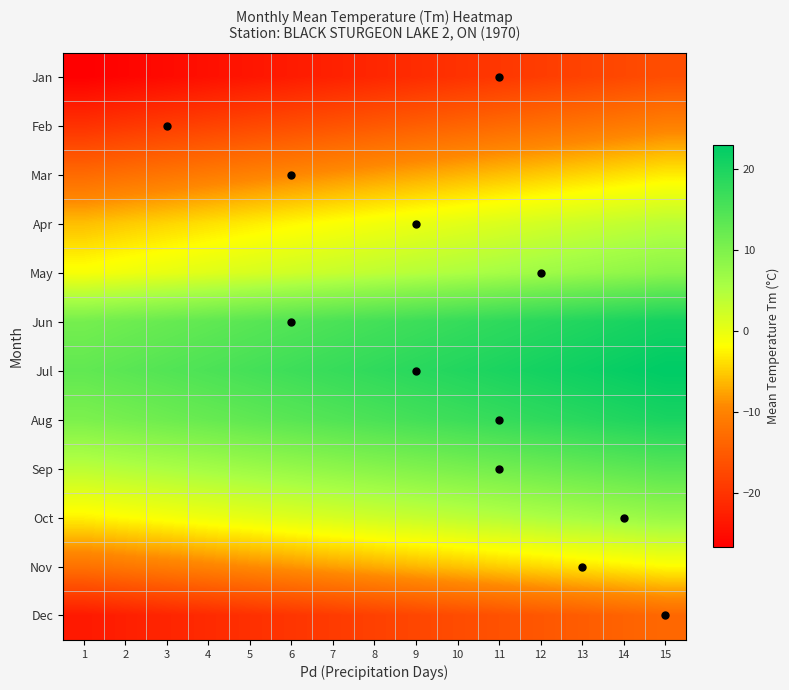

Reading left to right, extract all data points from this chart.

Jan: 1=-26.6	2=-25.9	3=-25.2	4=-24.5	5=-23.8	6=-23.1	7=-22.4	8=-21.6	9=-20.9	10=-20.2	11=-19.5	12=-18.8	13=-18.1	14=-17.4	15=-16.6
Feb: 1=-20.2	2=-19.5	3=-18.8	4=-18.1	5=-17.4	6=-16.7	7=-15.9	8=-15.2	9=-14.5	10=-13.8	11=-13.1	12=-12.4	13=-11.7	14=-10.9	15=-10.2
Mar: 1=-13.0	2=-12.3	3=-11.5	4=-10.8	5=-10.1	6=-9.4	7=-8.7	8=-8.0	9=-7.3	10=-6.5	11=-5.8	12=-5.1	13=-4.4	14=-3.7	15=-3.0
Apr: 1=-5.8	2=-5.1	3=-4.4	4=-3.7	5=-3.0	6=-2.2	7=-1.5	8=-0.8	9=-0.1	10=0.6	11=1.3	12=2.0	13=2.8	14=3.5	15=4.2
May: 1=-1.3	2=-0.5	3=0.2	4=0.9	5=1.6	6=2.3	7=3.0	8=3.7	9=4.5	10=5.2	11=5.9	12=6.6	13=7.3	14=8.0	15=8.7
Jun: 1=10.9	2=11.6	3=12.4	4=13.1	5=13.8	6=14.5	7=15.2	8=15.9	9=16.6	10=17.4	11=18.1	12=18.8	13=19.5	14=20.2	15=20.9
Jul: 1=13.0	2=13.7	3=14.4	4=15.1	5=15.8	6=16.6	7=17.3	8=18.0	9=18.7	10=19.4	11=20.1	12=20.8	13=21.6	14=22.3	15=23.0
Aug: 1=10.3	2=11.0	3=11.7	4=12.4	5=13.1	6=13.8	7=14.5	8=15.3	9=16.0	10=16.7	11=17.4	12=18.1	13=18.8	14=19.5	15=20.3
Sep: 1=4.1	2=4.8	3=5.5	4=6.2	5=6.9	6=7.6	7=8.3	8=9.1	9=9.8	10=10.5	11=11.2	12=11.9	13=12.6	14=13.3	15=14.1
Oct: 1=-2.6	2=-1.9	3=-1.2	4=-0.4	5=0.3	6=1.0	7=1.7	8=2.4	9=3.1	10=3.8	11=4.6	12=5.3	13=6.0	14=6.7	15=7.4
Nov: 1=-12.0	2=-11.3	3=-10.5	4=-9.8	5=-9.1	6=-8.4	7=-7.7	8=-7.0	9=-6.3	10=-5.5	11=-4.8	12=-4.1	13=-3.4	14=-2.7	15=-2.0
Dec: 1=-23.3	2=-22.6	3=-21.9	4=-21.2	5=-20.4	6=-19.7	7=-19.0	8=-18.3	9=-17.6	10=-16.9	11=-16.2	12=-15.4	13=-14.7	14=-14.0	15=-13.3